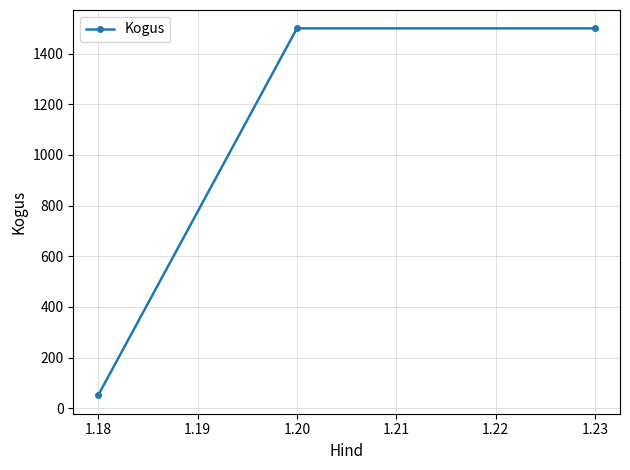

What is the value of the 1st point from the left?

51